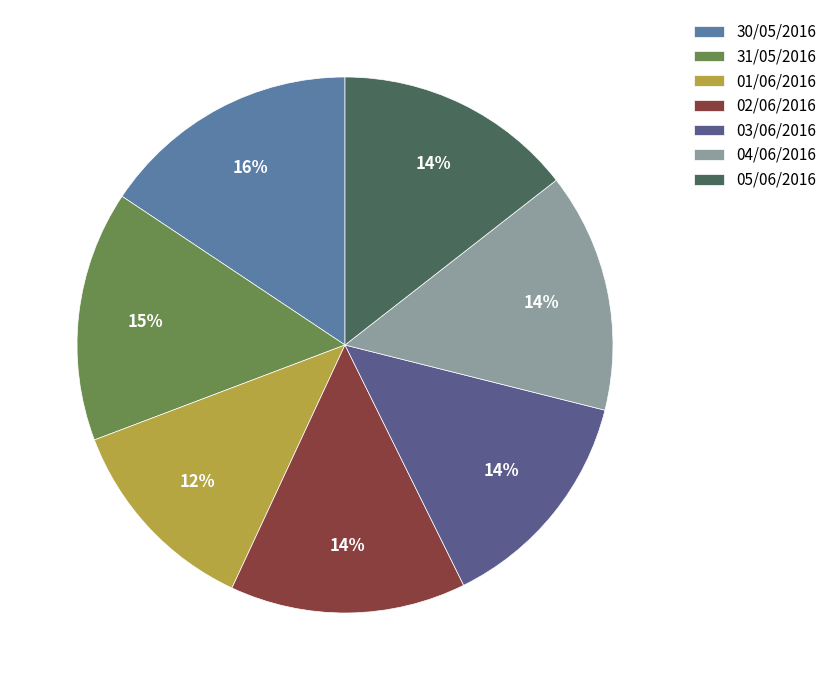

Is the sum of 31/05/2016 and 03/06/2016 greater than half?

No